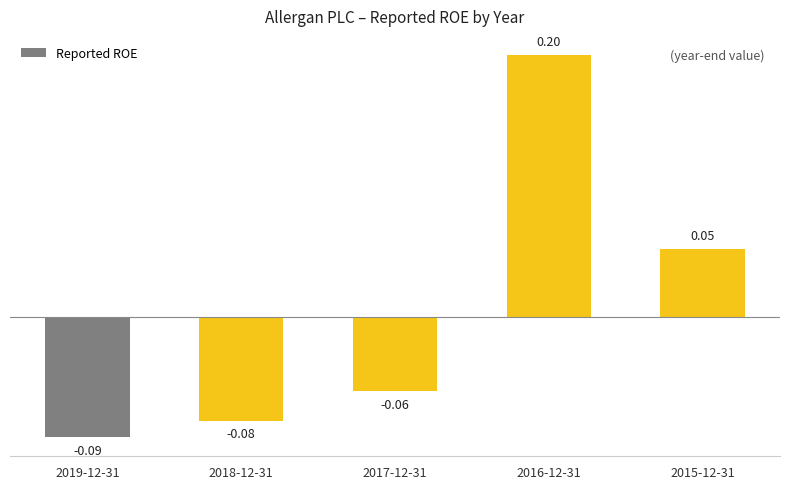

What is the difference between the maximum and minimum values?

0.3